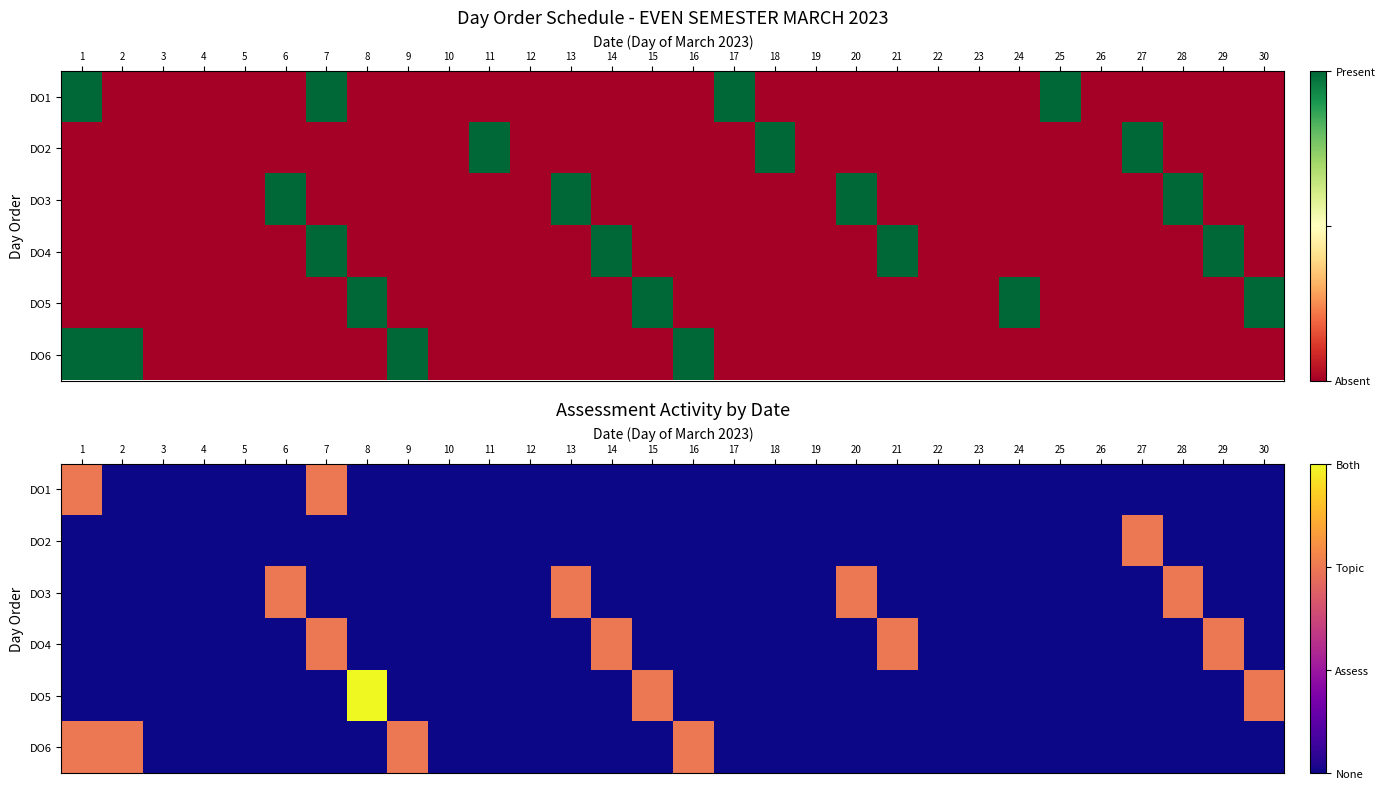

How many positive values does the DO4 series have?

4